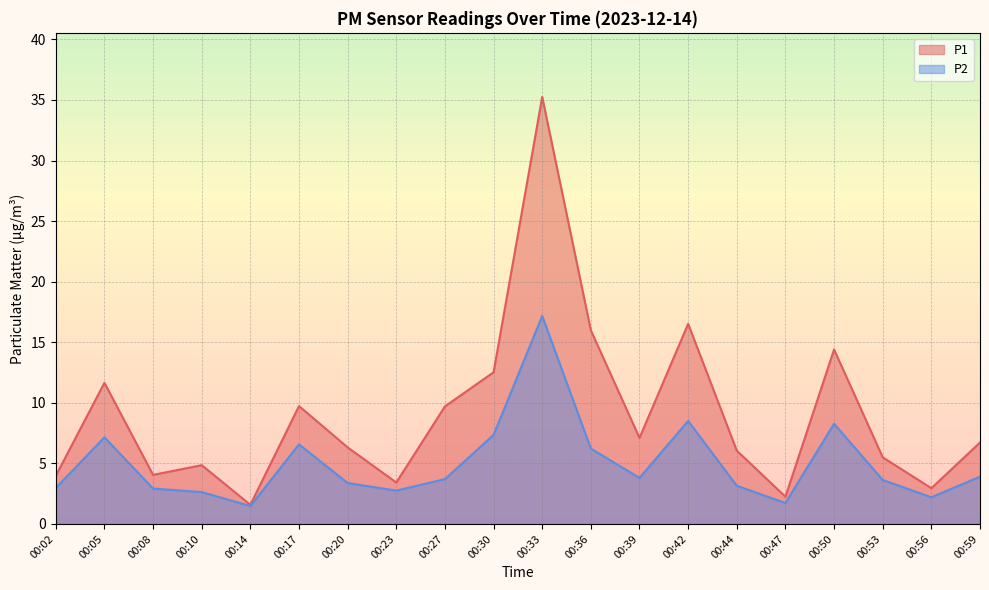

What is the spread (max minus min) of values at 00:59?

2.8